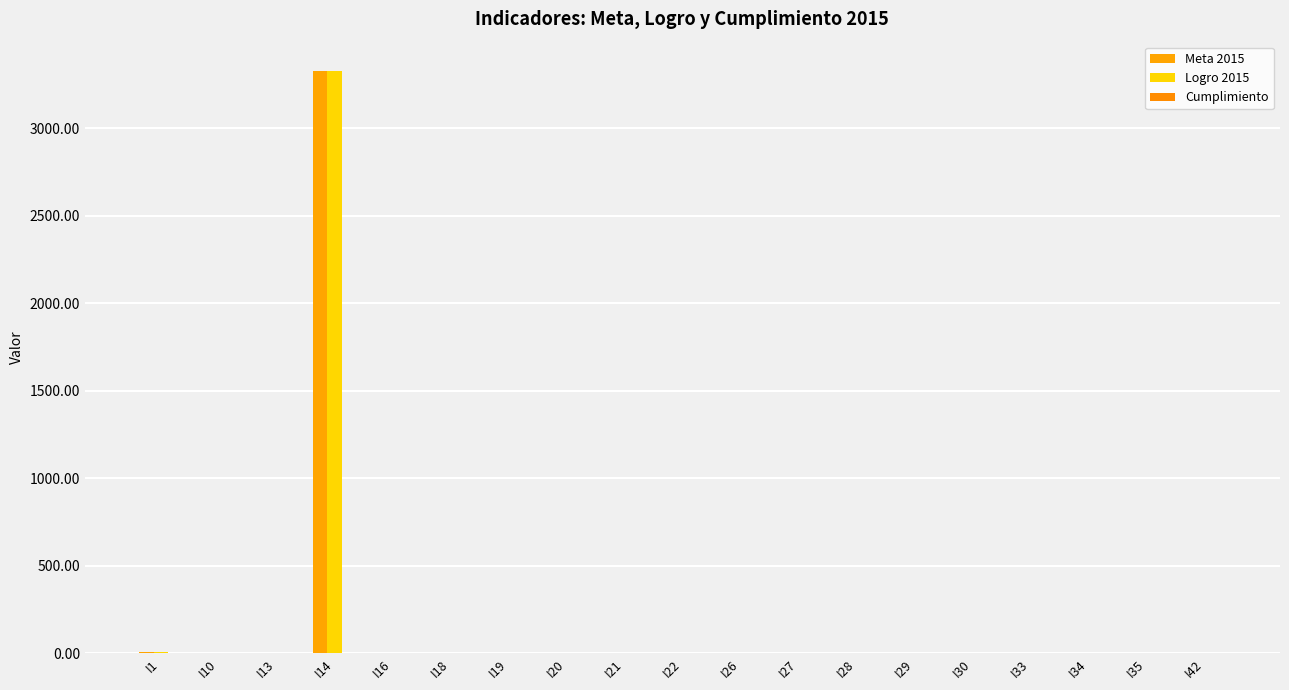

At I33, list the series in order from smallest to largest.

Logro 2015, Meta 2015, Cumplimiento